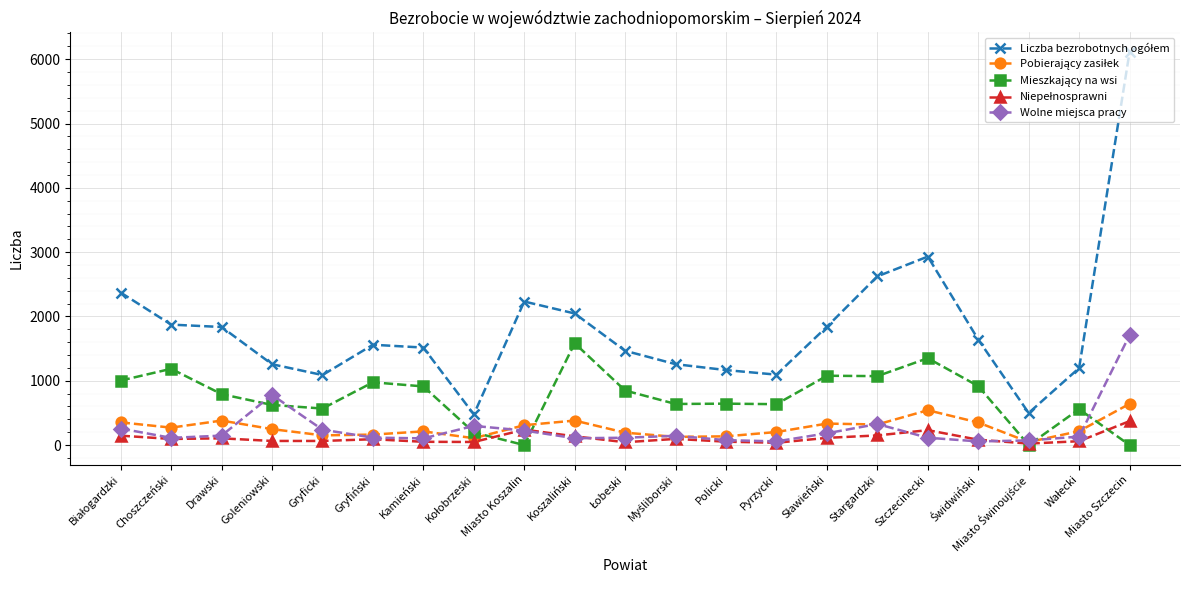

What is the difference between the second highest and minimum values in the Wolne miejsca pracy series?

723